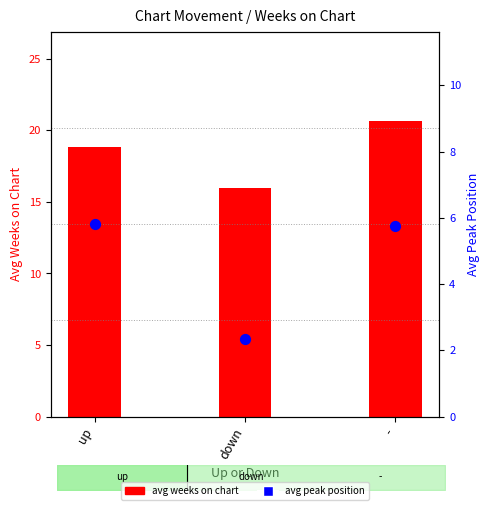

Which series has the largest total across all categories?

avg weeks on chart